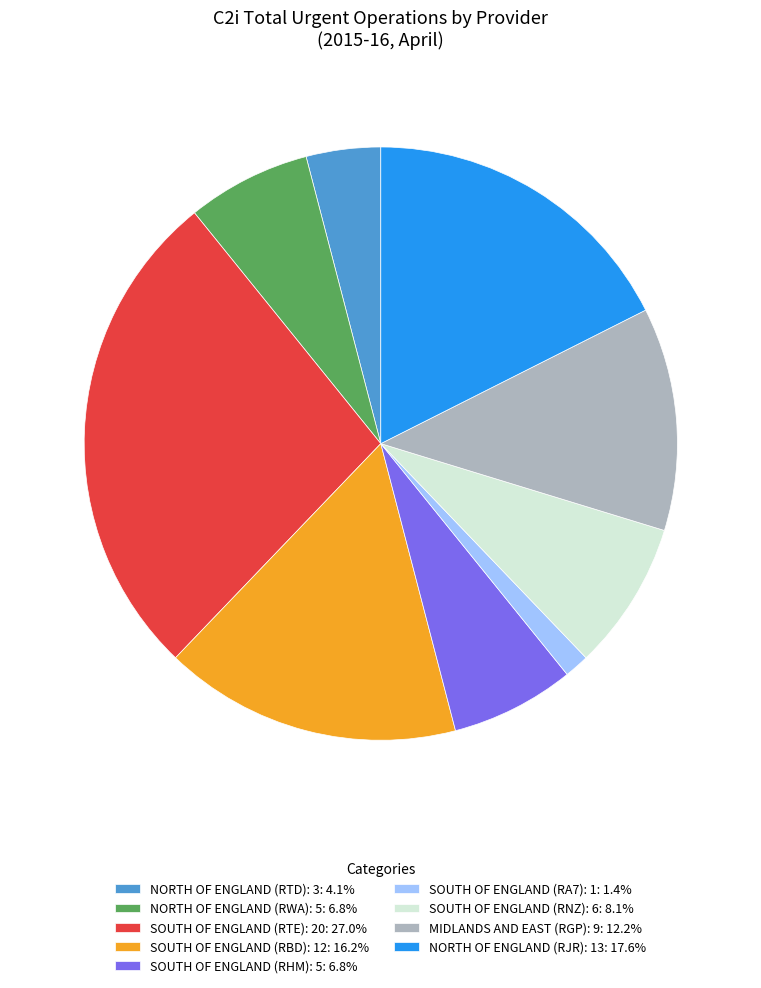

What is the ratio of the value at MIDLANDS AND EAST (RGP): 9: 12.2% to the value at NORTH OF ENGLAND (RTD): 3: 4.1%?

3.0